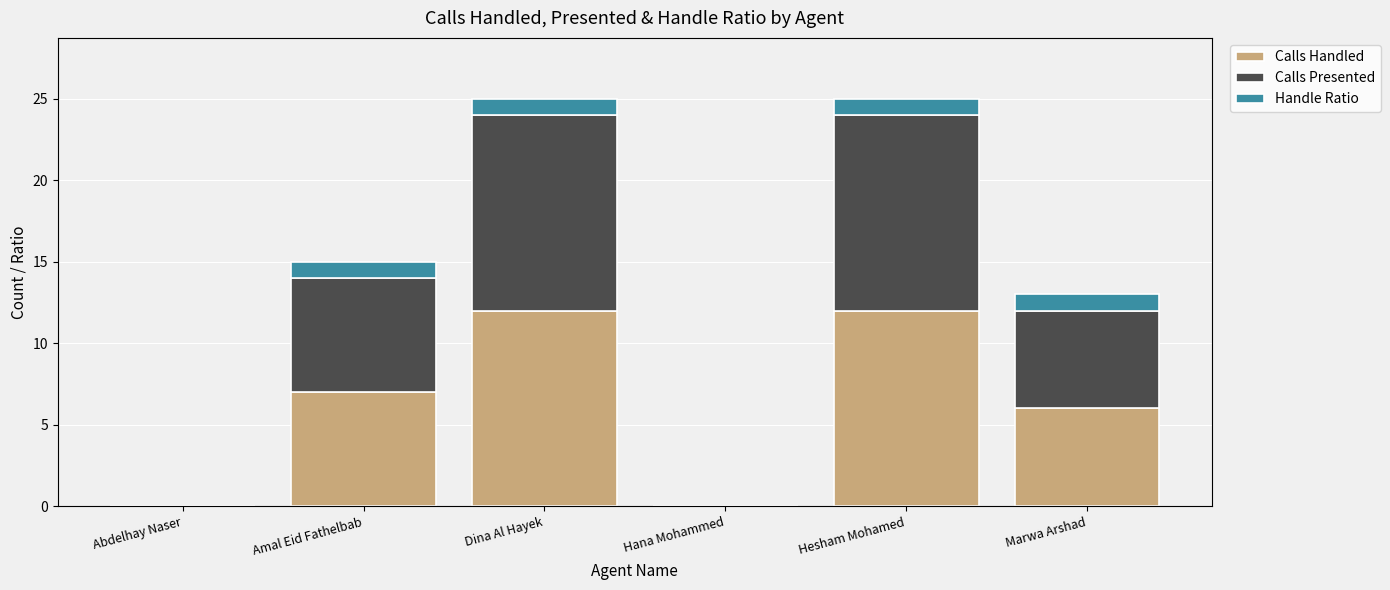

Are the bars grouped side by side (vs. stacked)?

No